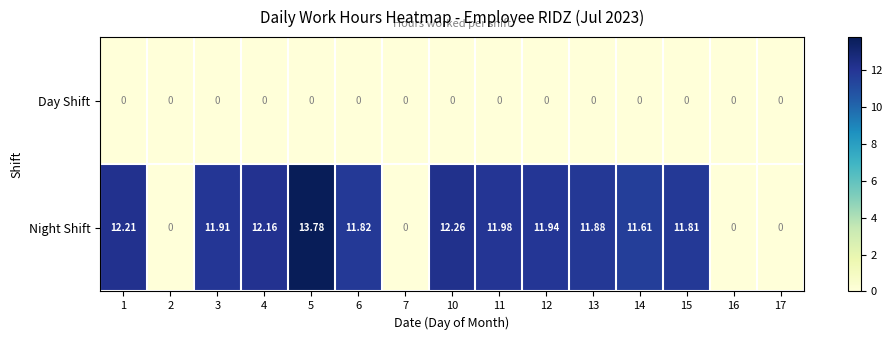

How many values in Night Shift are above zero?

11